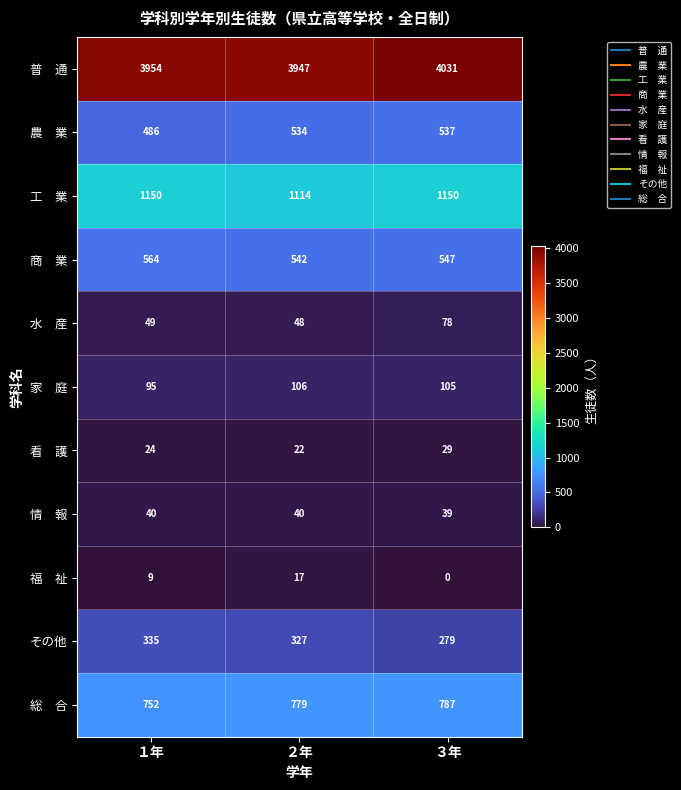

The value of その他 at １年 is 547. True or false?

False